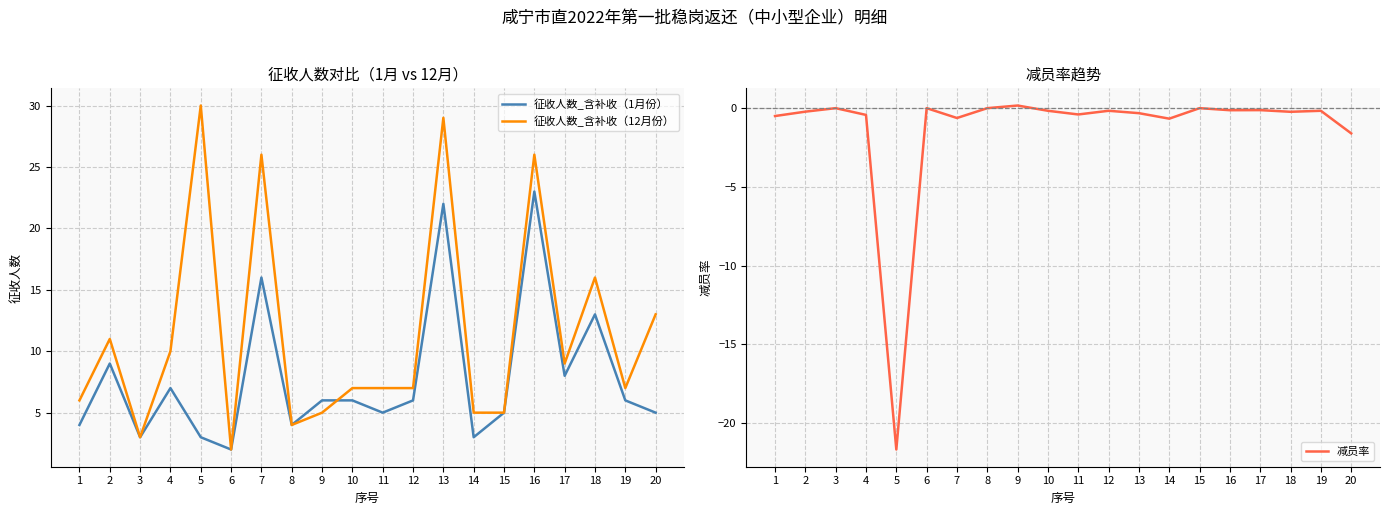

Reading left to right, transcribe all the data shown in this chart.

征收人数_含补收（1月份）: 1=4.0	2=9.0	3=3.0	4=7.0	5=3.0	6=2.0	7=16.0	8=4.0	9=6.0	10=6.0	11=5.0	12=6.0	13=22.0	14=3.0	15=5.0	16=23.0	17=8.0	18=13.0	19=6.0	20=5.0
征收人数_含补收（12月份）: 1=6.0	2=11.0	3=3.0	4=10.0	5=30.0	6=2.0	7=26.0	8=4.0	9=5.0	10=7.0	11=7.0	12=7.0	13=29.0	14=5.0	15=5.0	16=26.0	17=9.0	18=16.0	19=7.0	20=13.0
减员率: 1=-0.5	2=-0.2	3=0.0	4=-0.4	5=-21.7	6=0.0	7=-0.6	8=0.0	9=0.2	10=-0.2	11=-0.4	12=-0.2	13=-0.3	14=-0.7	15=0.0	16=-0.1	17=-0.1	18=-0.2	19=-0.2	20=-1.6